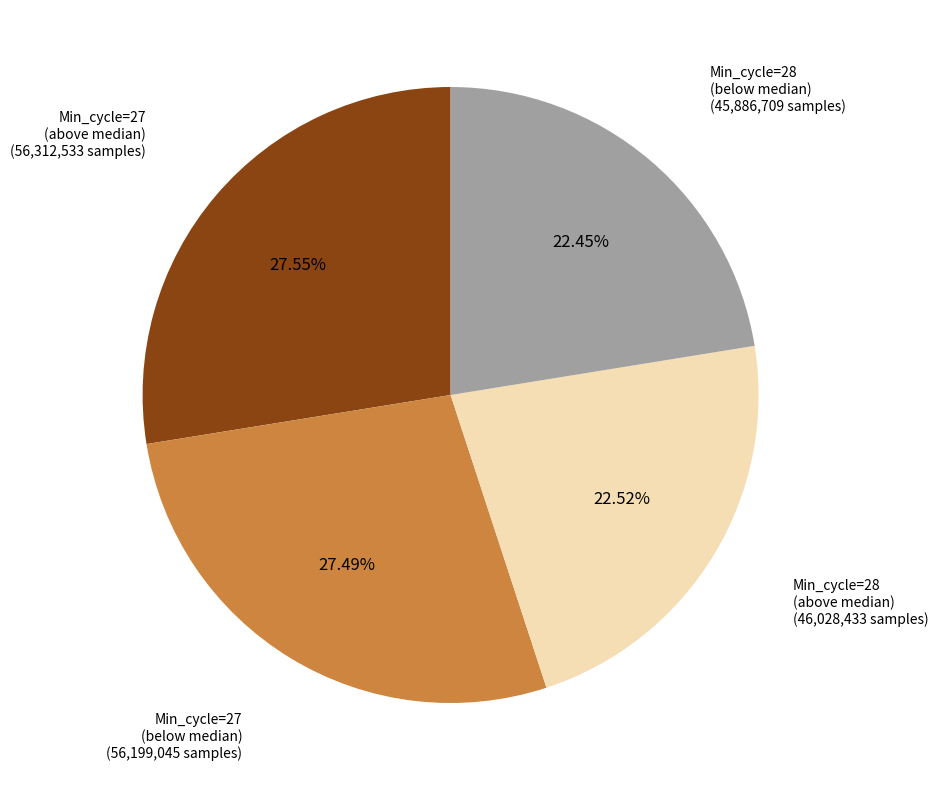

Does any single category account for the majority?

No